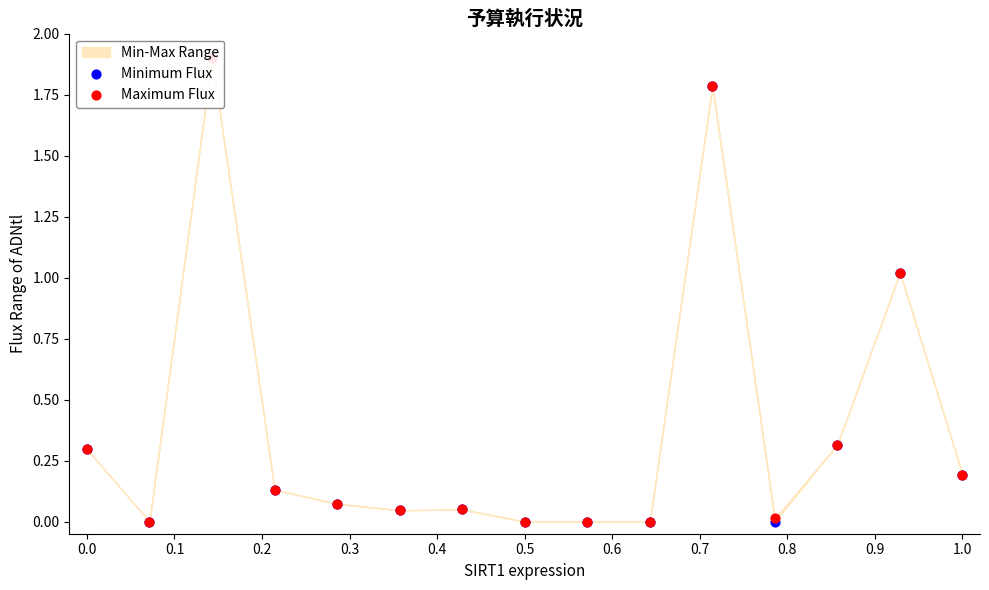

Is the value of Maximum Flux at 12 greater than the value of Minimum Flux at 0.8?

Yes